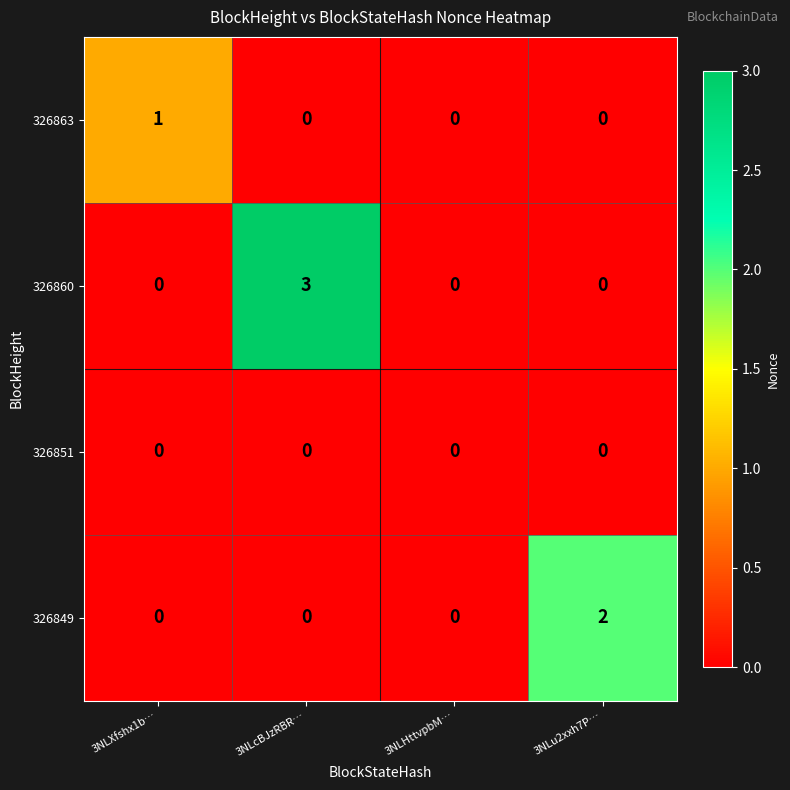

List the series in order of their overall mean, highest first.

326860, 326849, 326863, 326851